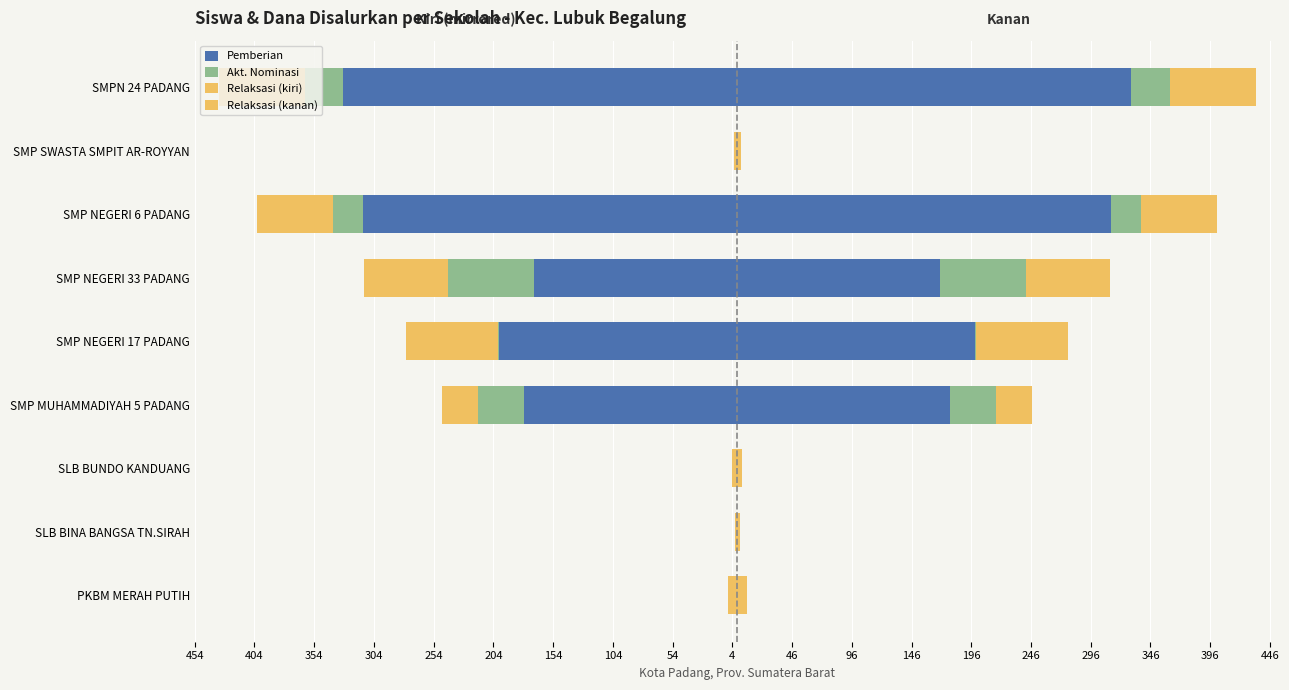

What is the minimum value for Akt. Nominasi?

-72